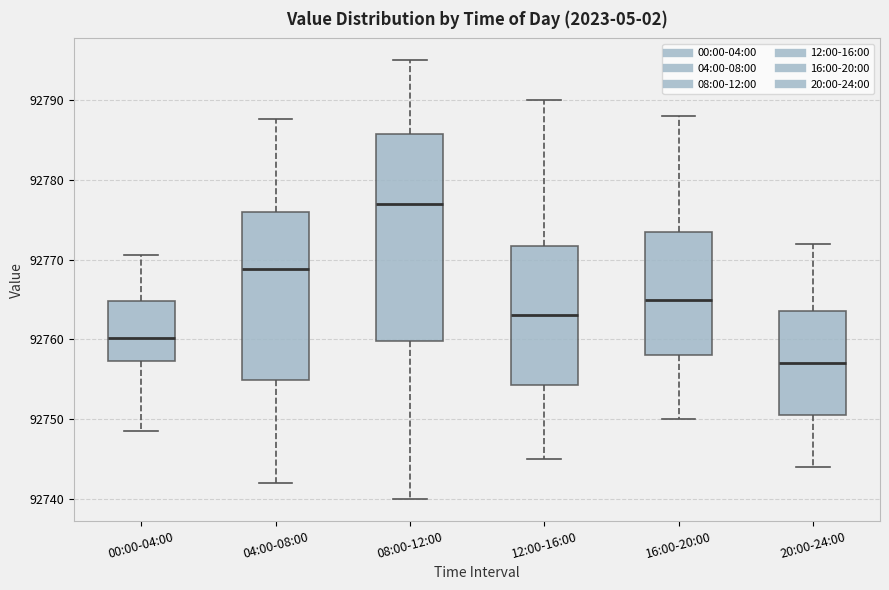

Reading left to right, read every box against the y-axis: the position of its median line, the range the box covers, and the ends of its whiskers. The values are not printed on the chart, so give them approximately, as read against the axis.

00:00-04:00: median 92760, box 92757 to 92765, whiskers 92749 to 92771
04:00-08:00: median 92769, box 92755 to 92776, whiskers 92742 to 92788
08:00-12:00: median 92777, box 92760 to 92786, whiskers 92740 to 92795
12:00-16:00: median 92763, box 92754 to 92772, whiskers 92745 to 92790
16:00-20:00: median 92765, box 92758 to 92774, whiskers 92750 to 92788
20:00-24:00: median 92757, box 92751 to 92764, whiskers 92744 to 92772